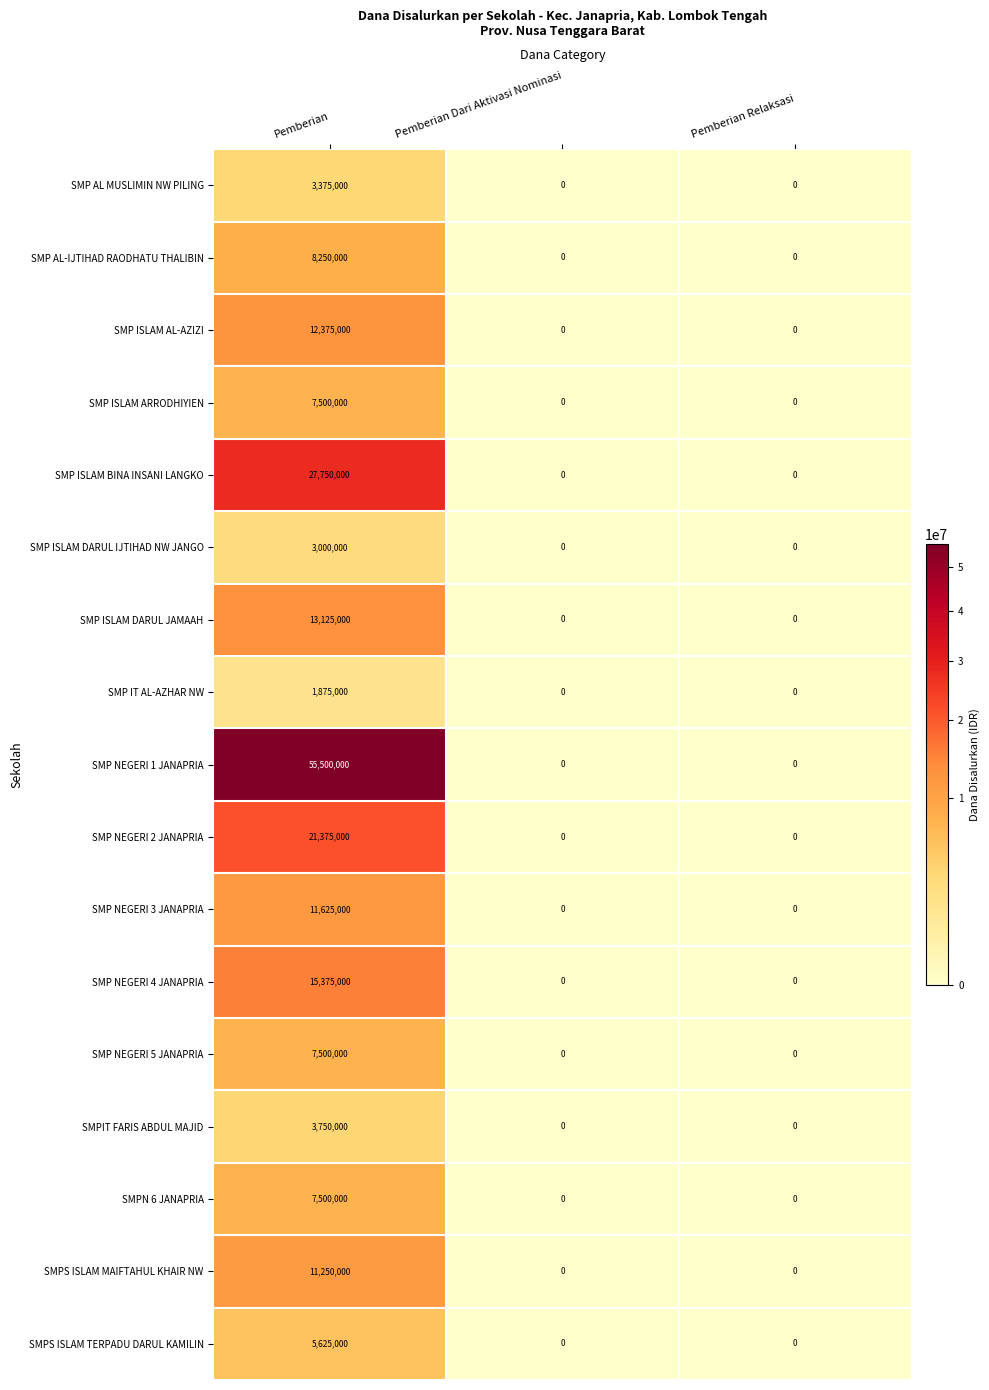

Which series changed the most between Pemberian and Pemberian Relaksasi?

SMP NEGERI 1 JANAPRIA